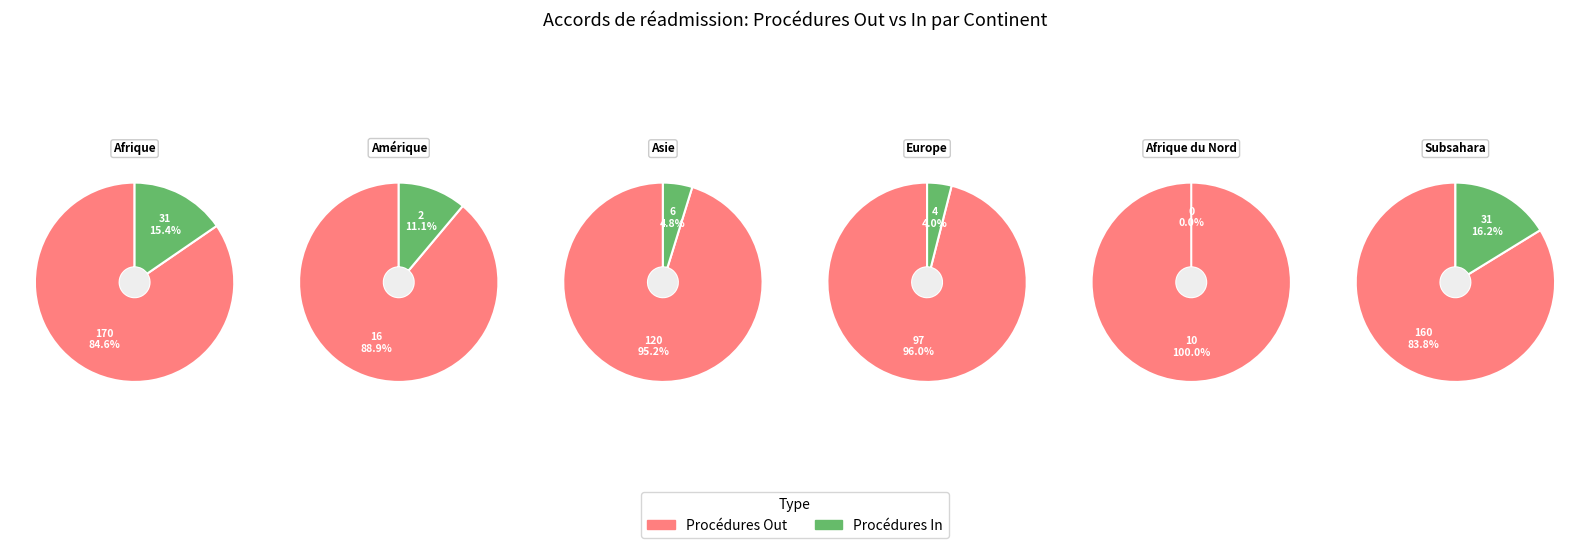

Does any single category account for the majority?

No